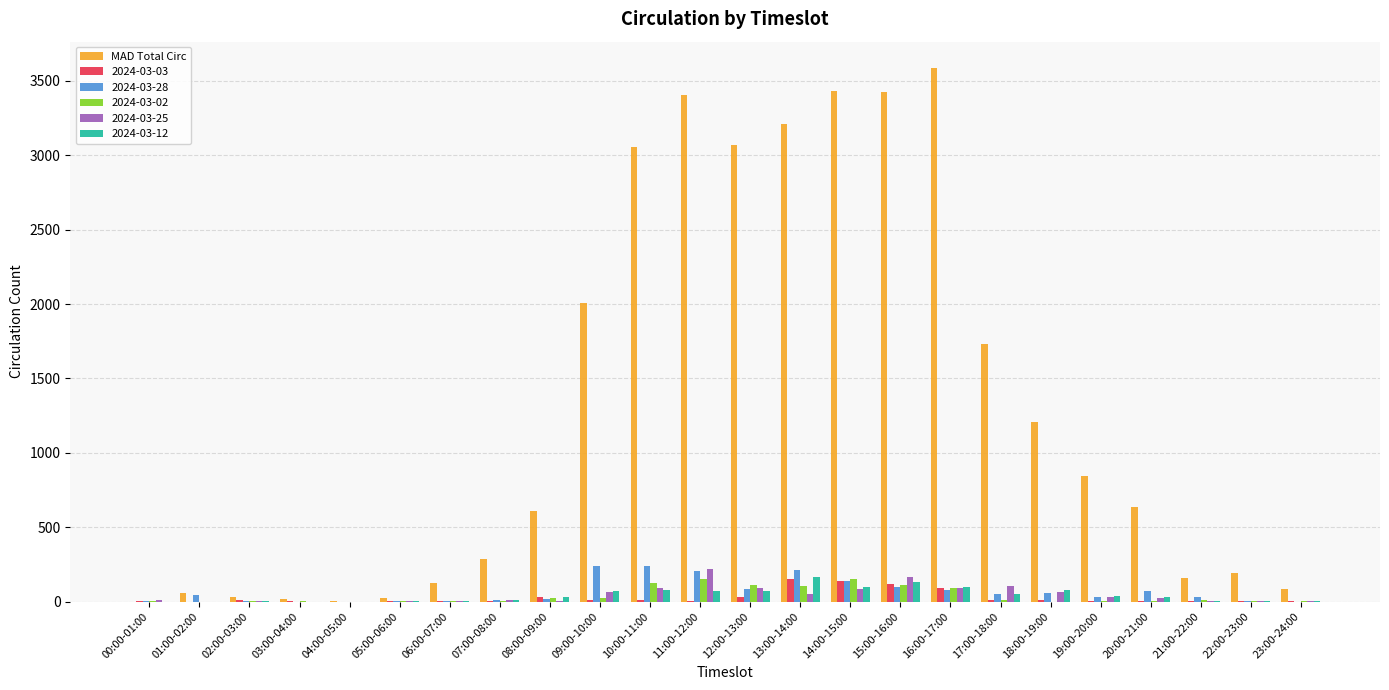

Between 03:00-04:00 and 16:00-17:00, which series saw the biggest shift?

MAD Total Circ